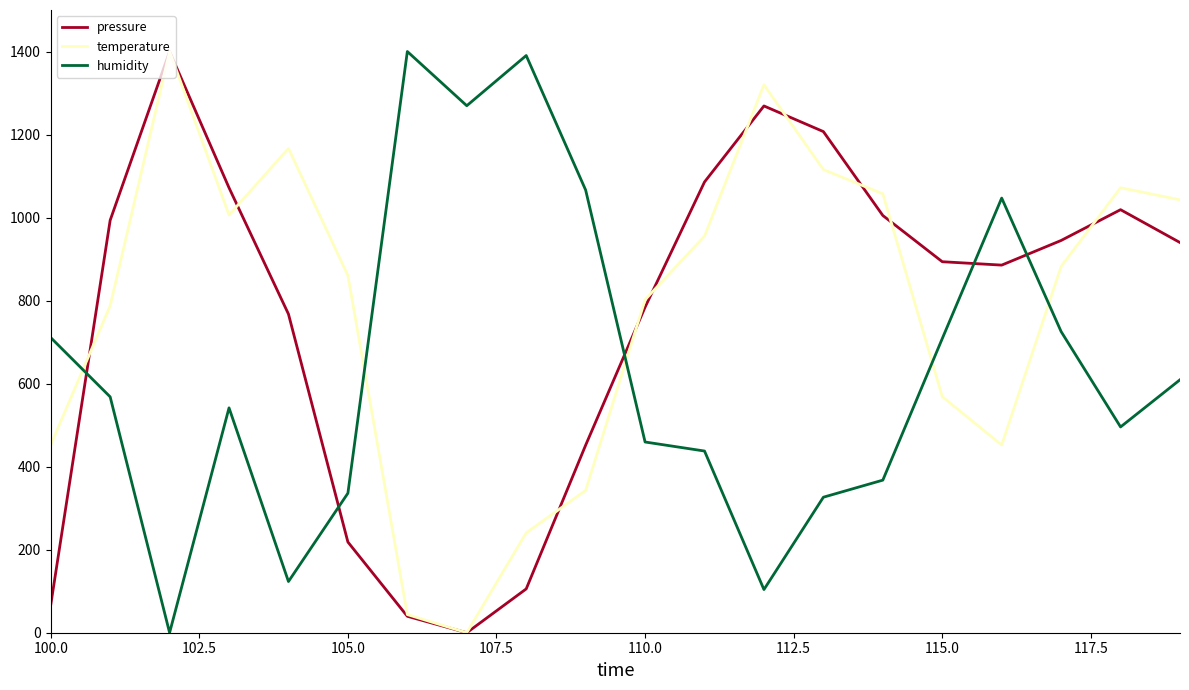

What are all the series names shown in the legend?

pressure, temperature, humidity